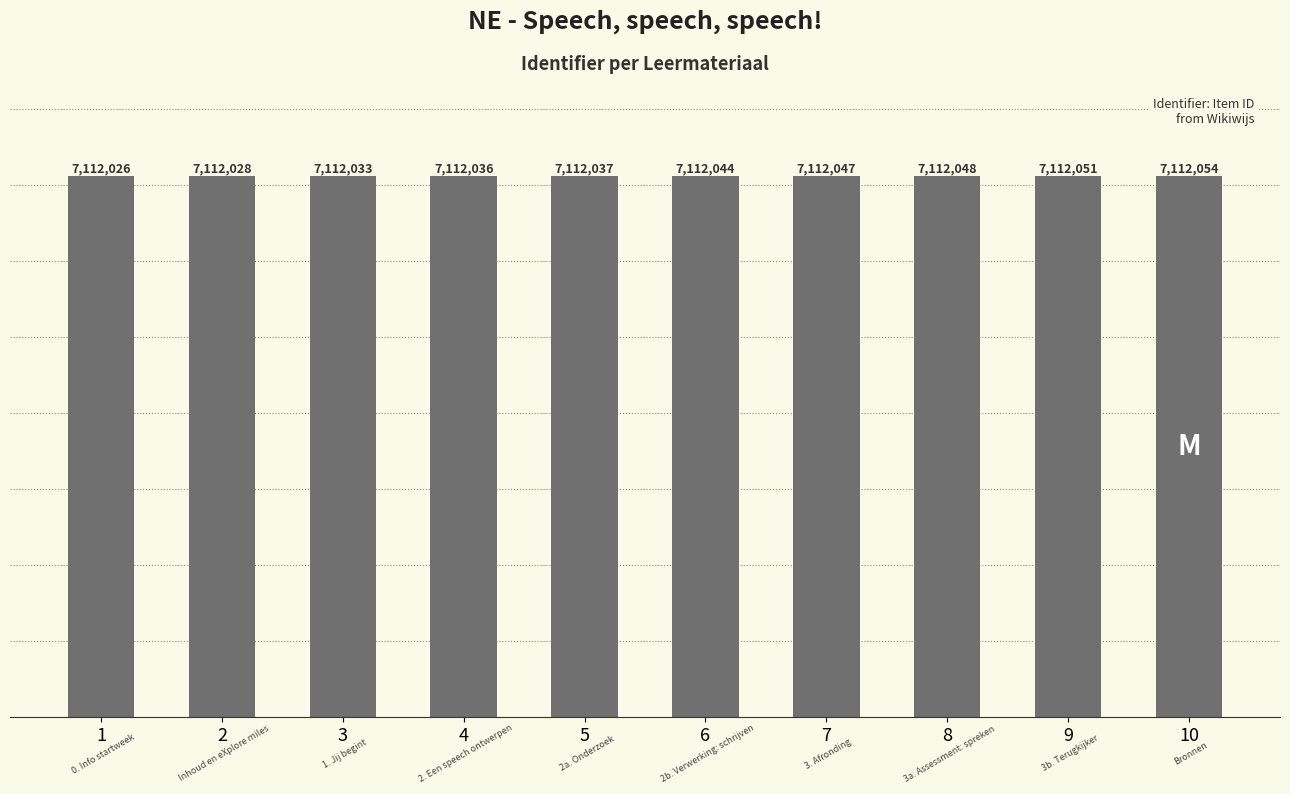

Where is the data nearest to the value 7112040?

5